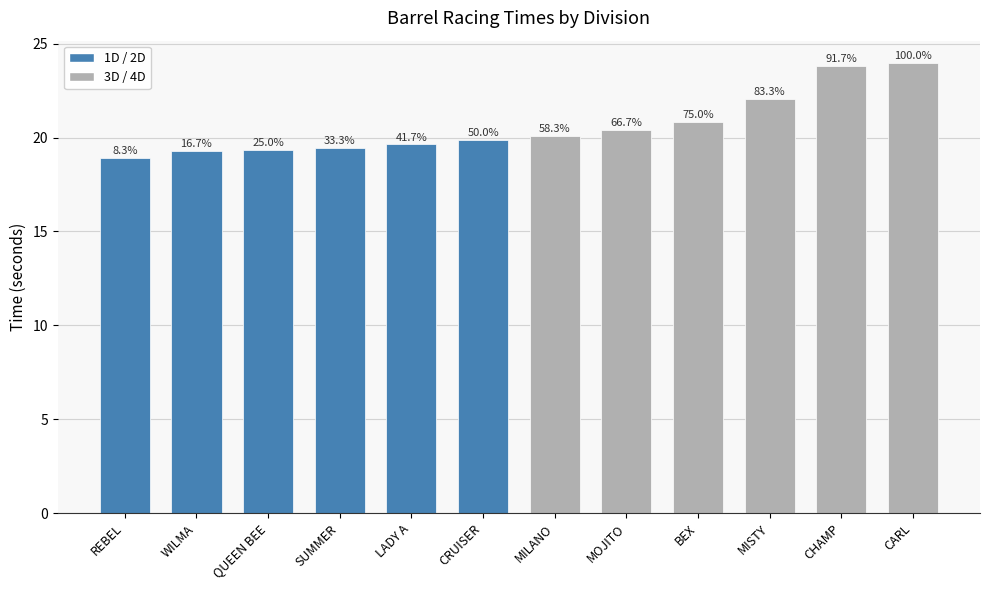

What is the label of the 2nd bar from the left?

WILMA